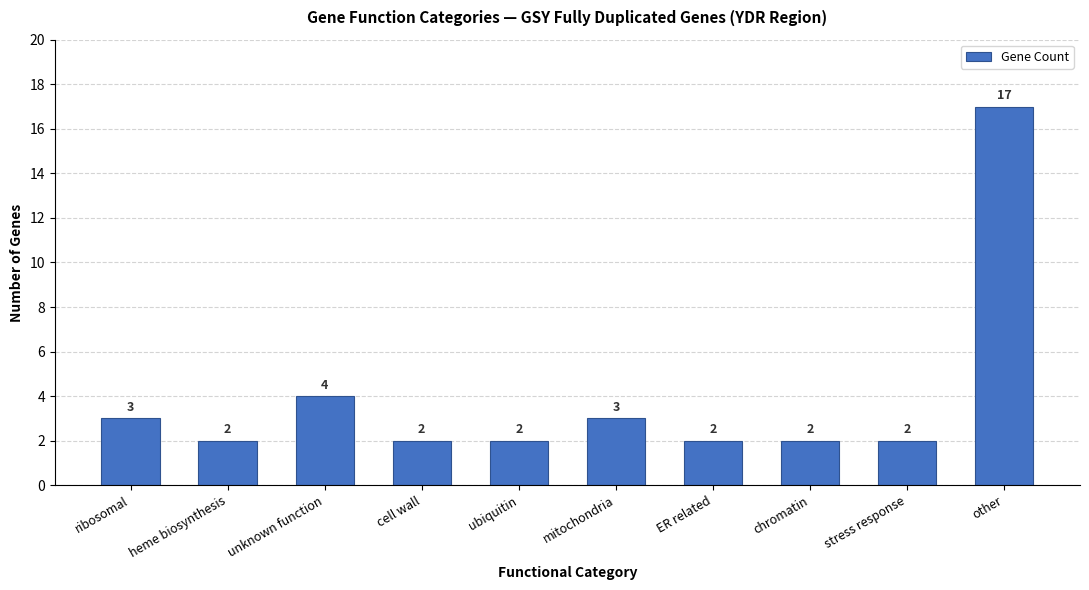

What is the change in value from heme biosynthesis to mitochondria?

+1